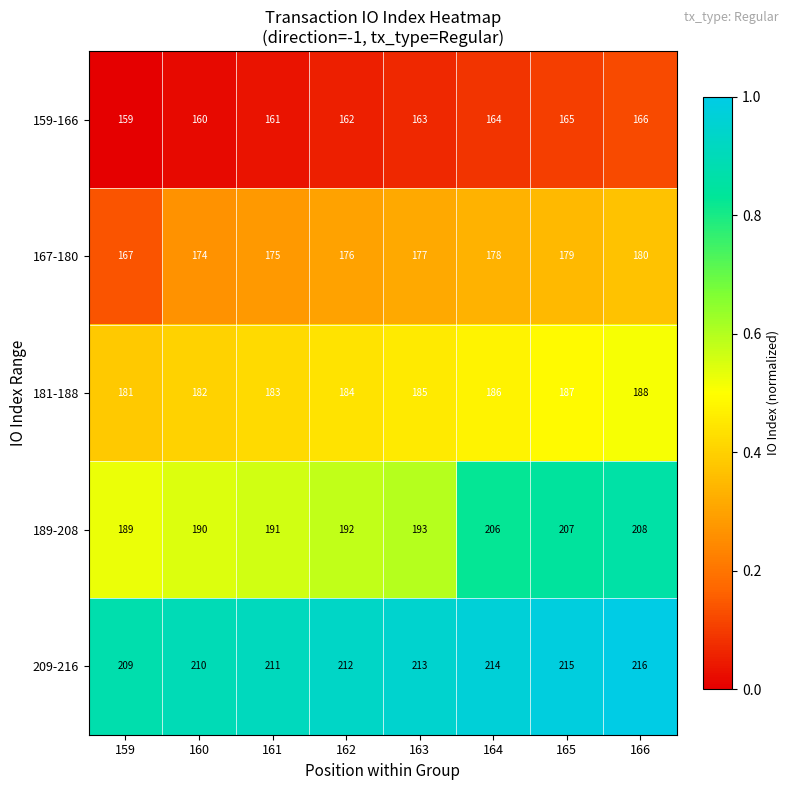

What is the difference between the highest and lowest values at 166?

50